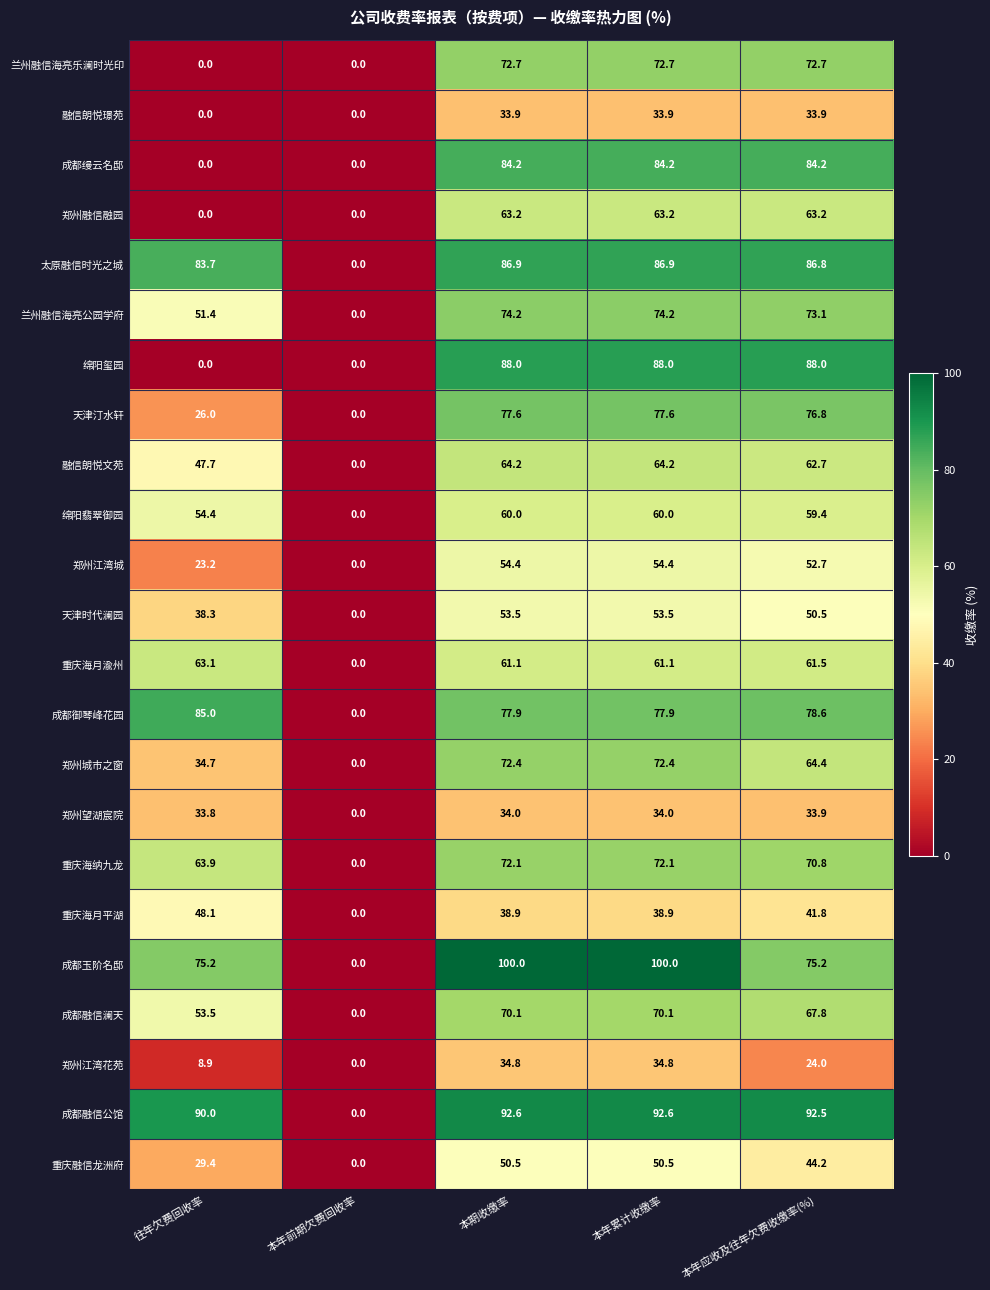

Is it true that 重庆融信龙洲府 equals 29.4 at 往年欠费回收率?

True